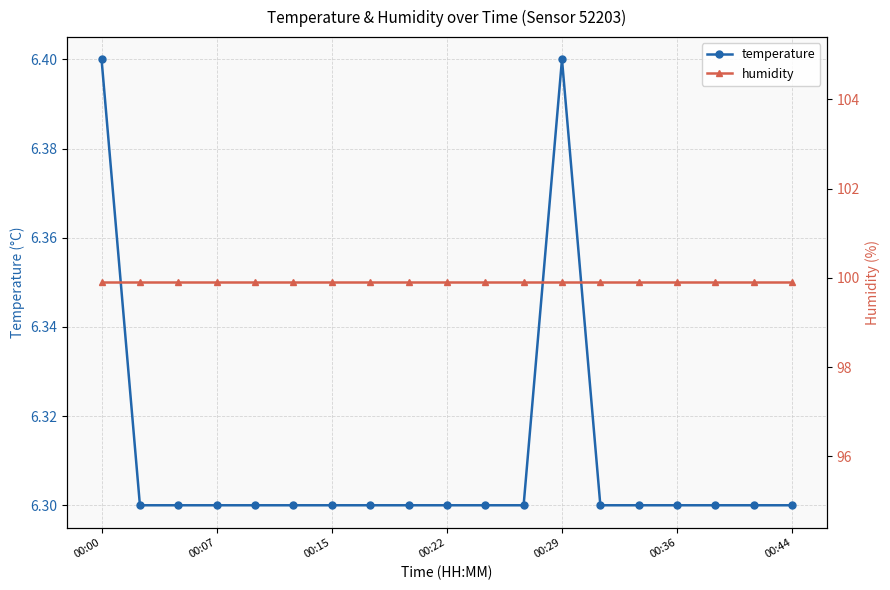

What is the maximum value for temperature?

6.4